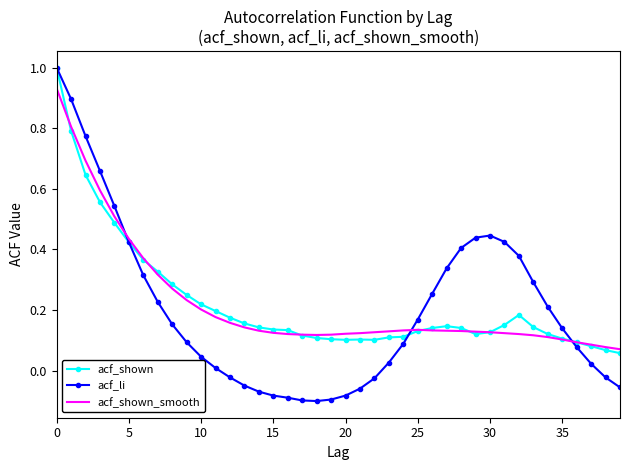

Which series has the widest spread of values?

acf_li